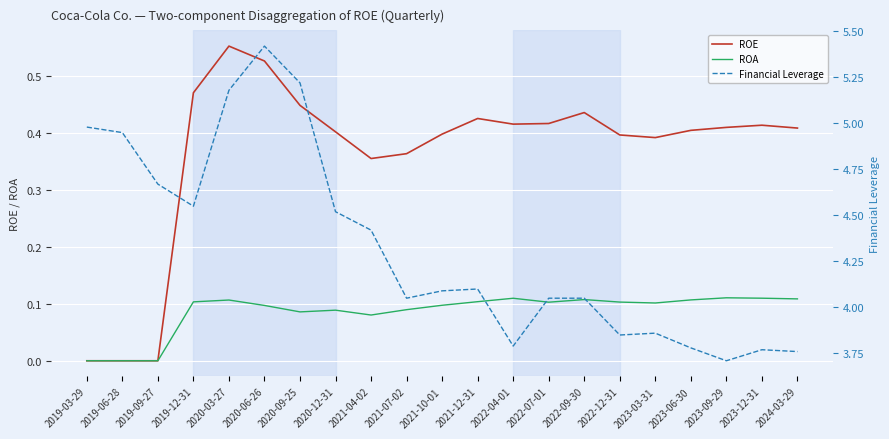

What position from the left is 2019-06-28?

2